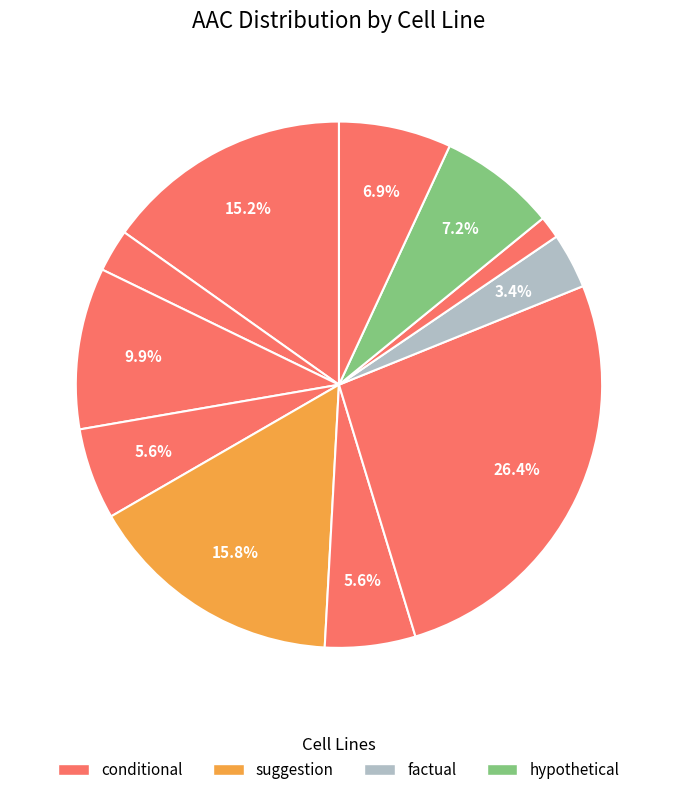

To the nearest percent, what is the difference between the largest and smallest slice percentages?

25%